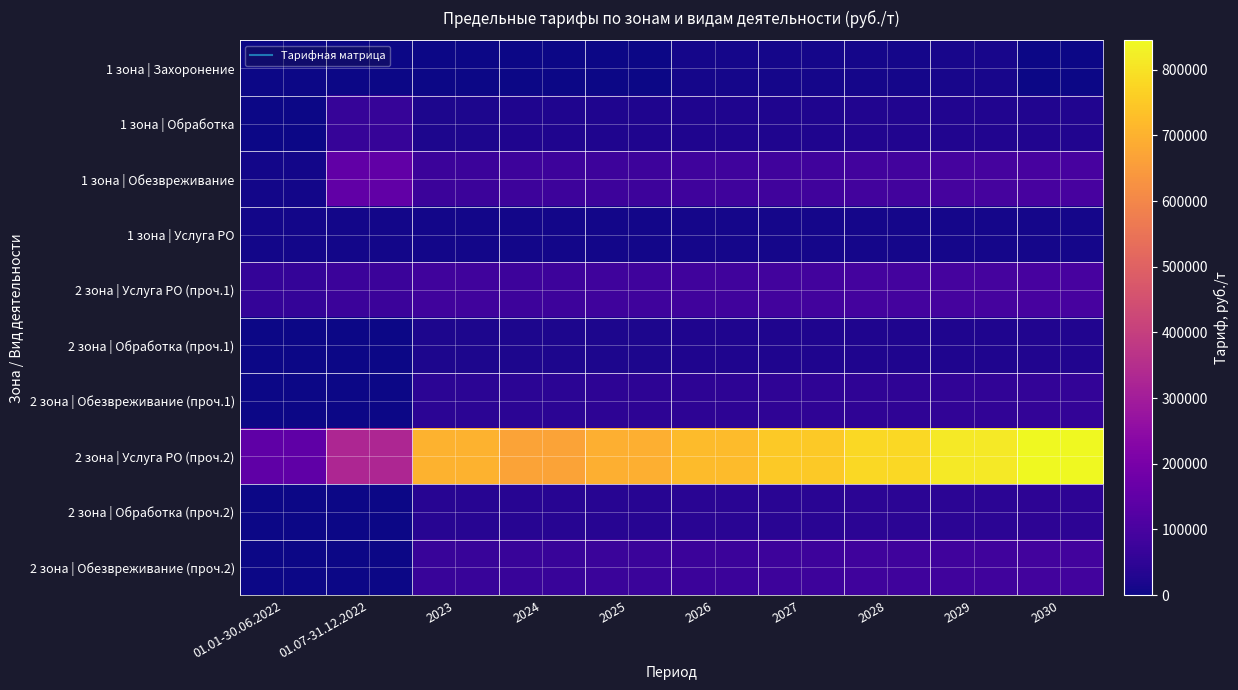

At 2026, list the series in order from smallest to largest.

1 зона | Услуга РО, 1 зона | Захоронение, 2 зона | Обработка (проч.1), 1 зона | Обработка, 2 зона | Обработка (проч.2), 2 зона | Обезвреживание (проч.1), 2 зона | Обезвреживание (проч.2), 1 зона | Обезвреживание, 2 зона | Услуга РО (проч.1), 2 зона | Услуга РО (проч.2)